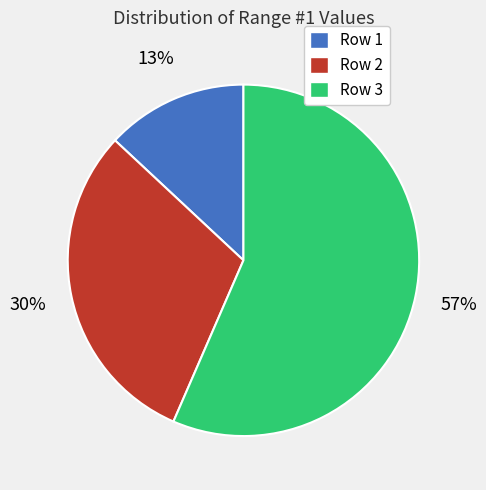

To the nearest percent, what portion does Row 3 represent?

57%